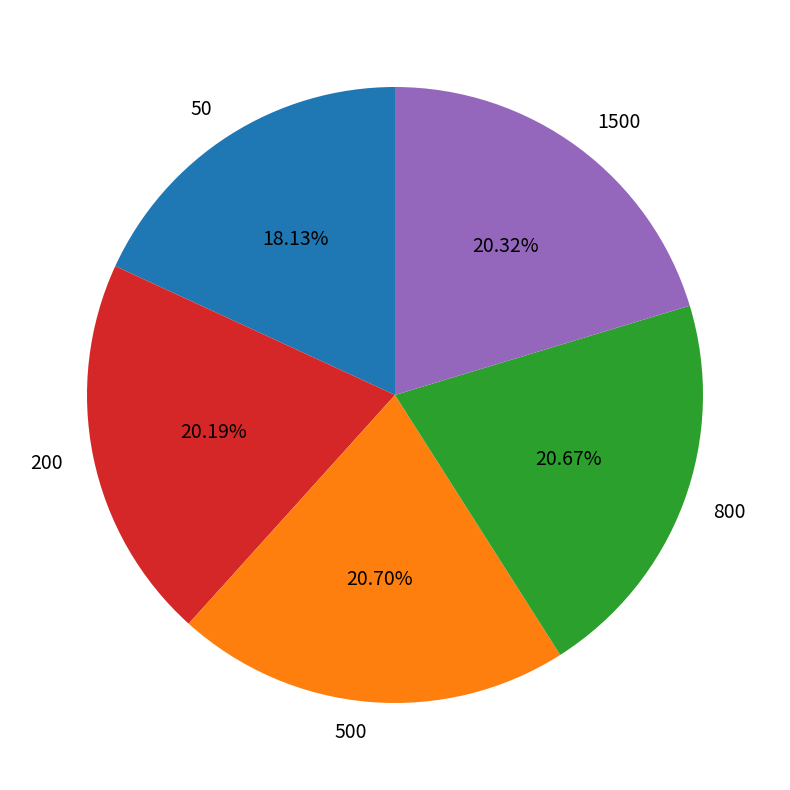

What percentage is the 800 slice, to the nearest percent?

21%